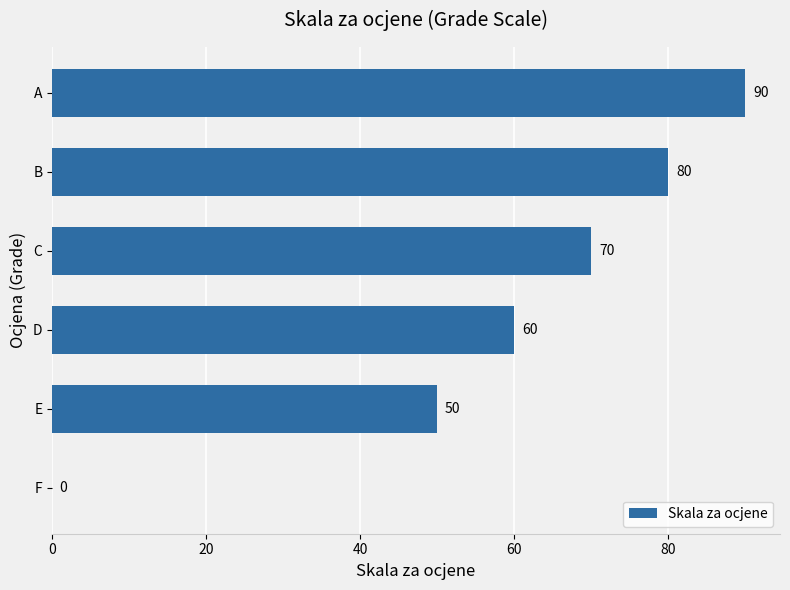

What is the change in value from F to A?

+90